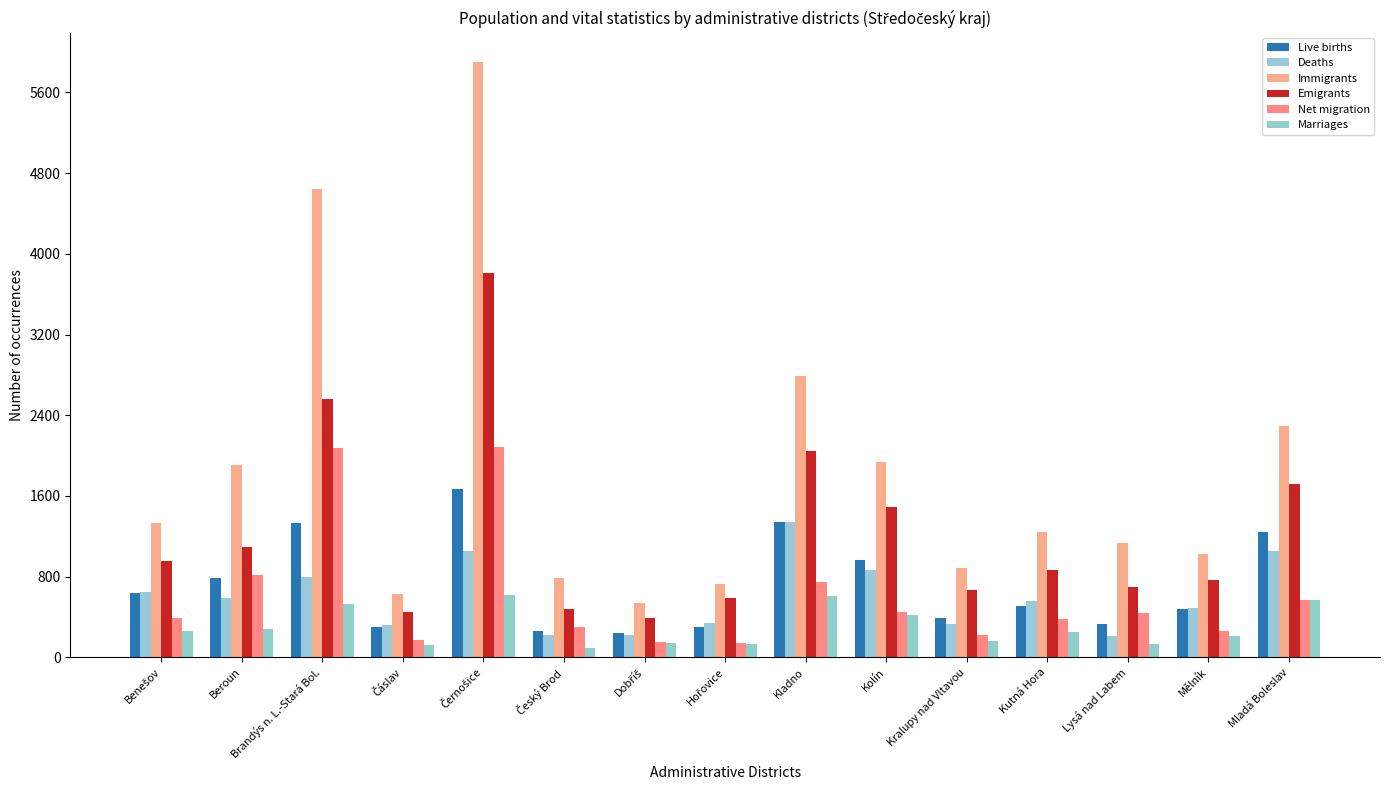

Where is Immigrants nearest to the value 3216?

Kladno